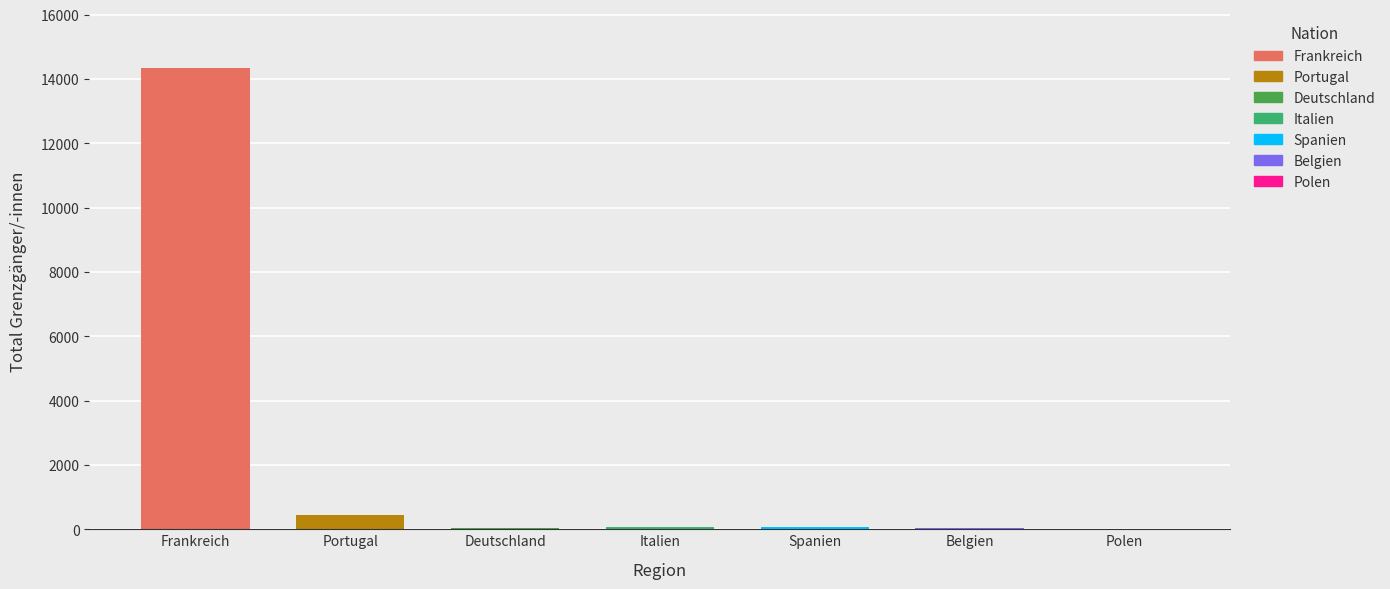

List the labels in order of value, smallest first.

Polen, Deutschland, Belgien, Spanien, Italien, Portugal, Frankreich